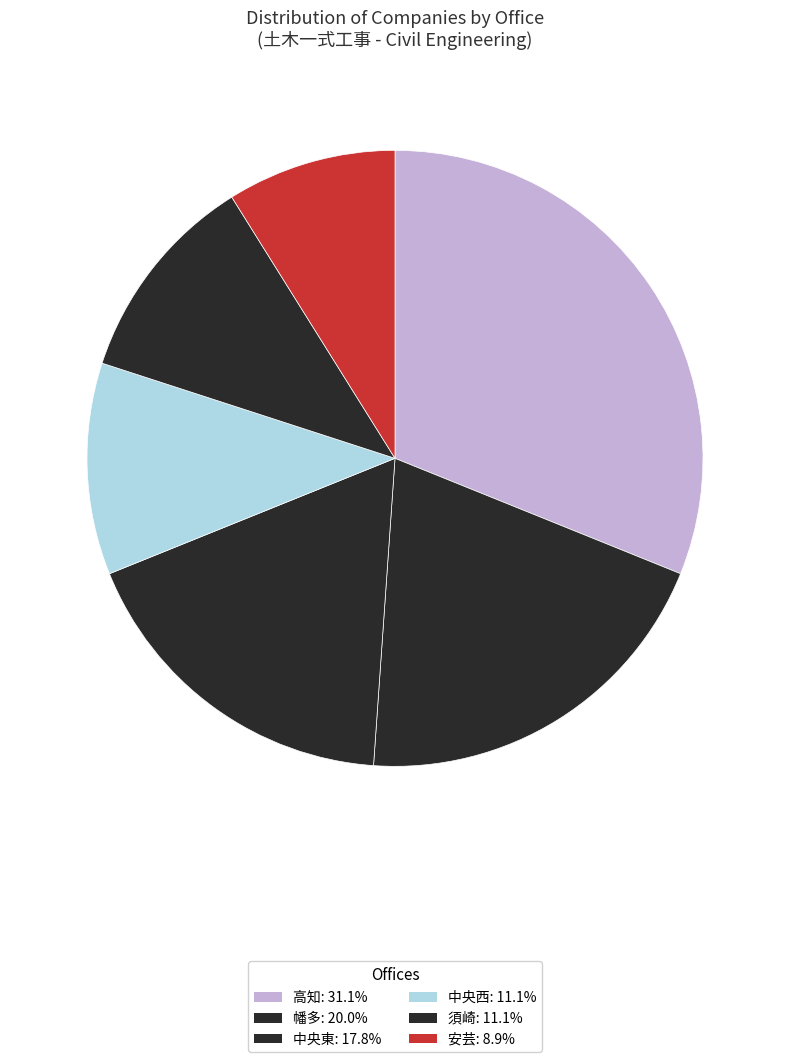

Count the number of slices in the pie.

6